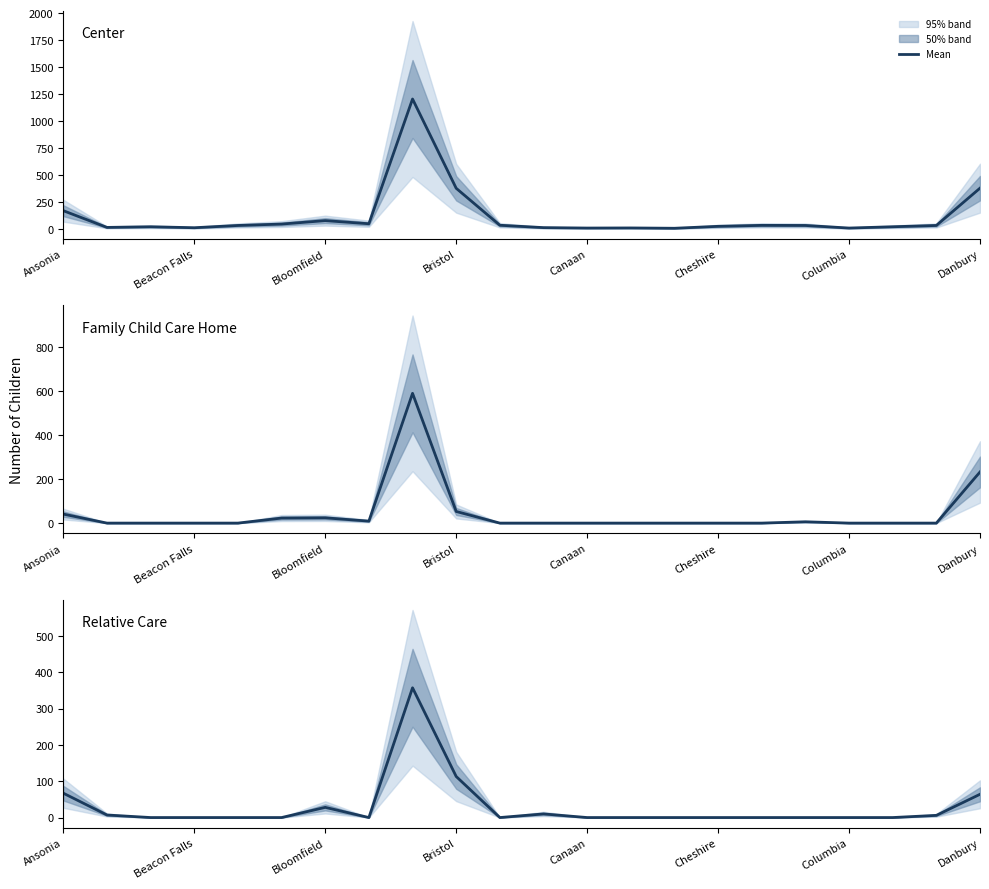

In Family Child Care Home, how many points are higher than both neighbors (excluding endpoints)?

3